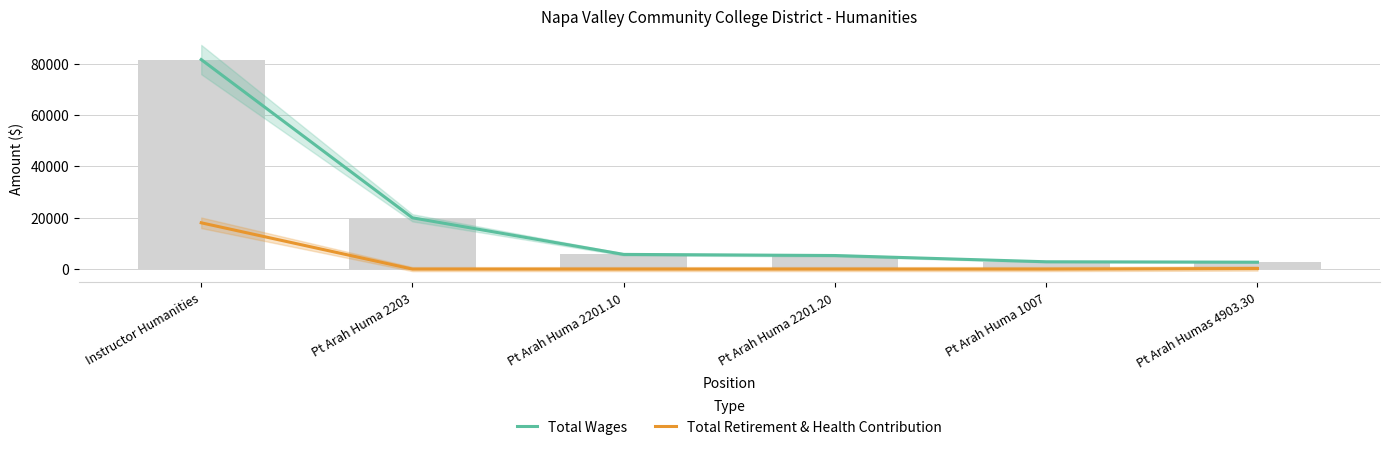

Reading left to right, extract all data points from this chart.

Total Wages: 81559	19957	5720	5285	2853	2686
Total Retirement & Health Contribution: 18021	0	0	0	0	222